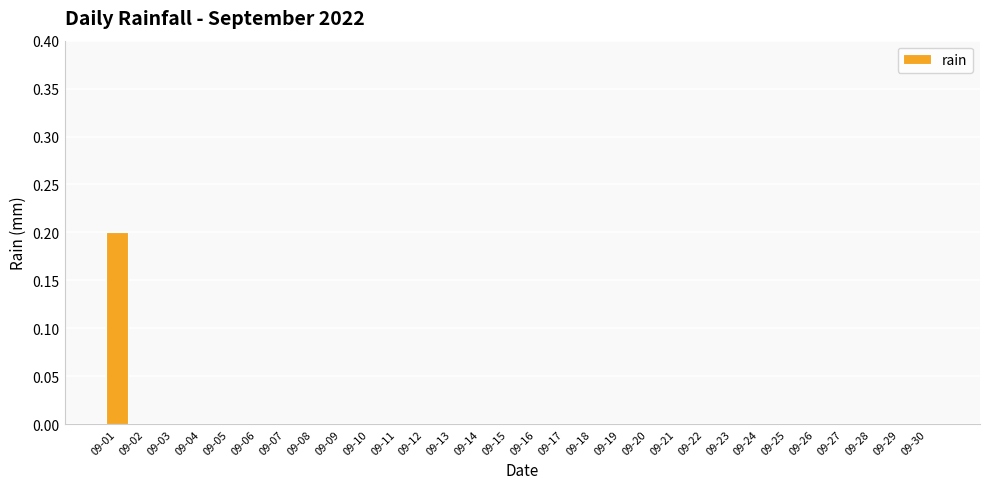

Reading right to left, extract all data points from this chart.

09-30=0.0	09-29=0.0	09-28=0.0	09-27=0.0	09-26=0.0	09-25=0.0	09-24=0.0	09-23=0.0	09-22=0.0	09-21=0.0	09-20=0.0	09-19=0.0	09-18=0.0	09-17=0.0	09-16=0.0	09-15=0.0	09-14=0.0	09-13=0.0	09-12=0.0	09-11=0.0	09-10=0.0	09-09=0.0	09-08=0.0	09-07=0.0	09-06=0.0	09-05=0.0	09-04=0.0	09-03=0.0	09-02=0.0	09-01=0.2